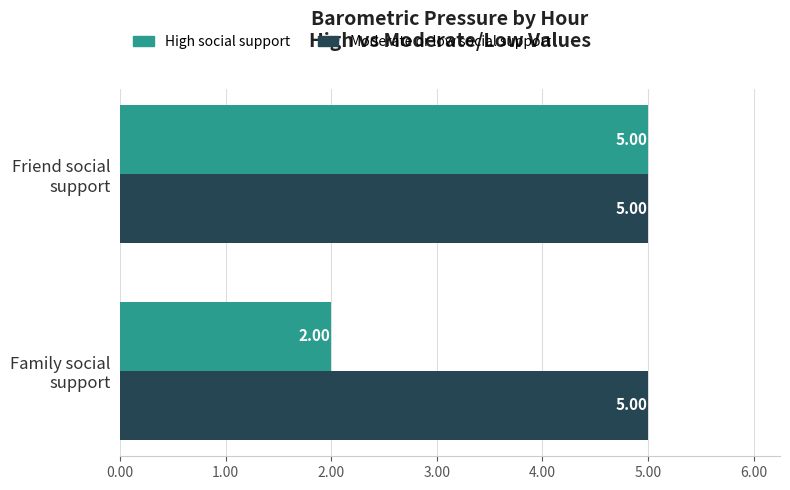

Count the High social support values in the range 2 to 5.

2